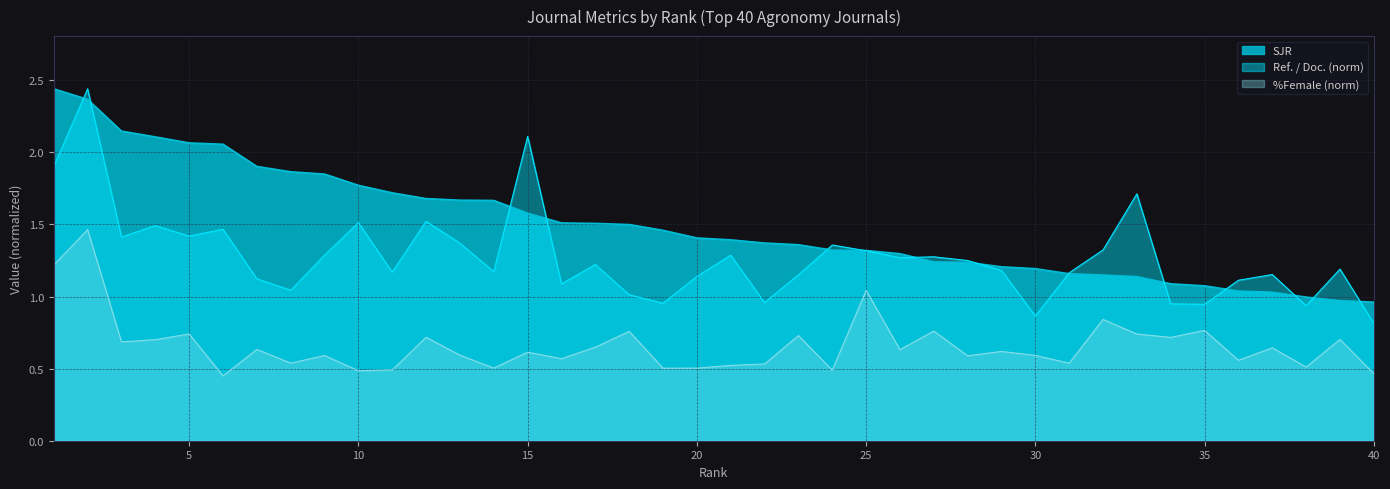

How many values in the SJR series exceed 1?

37